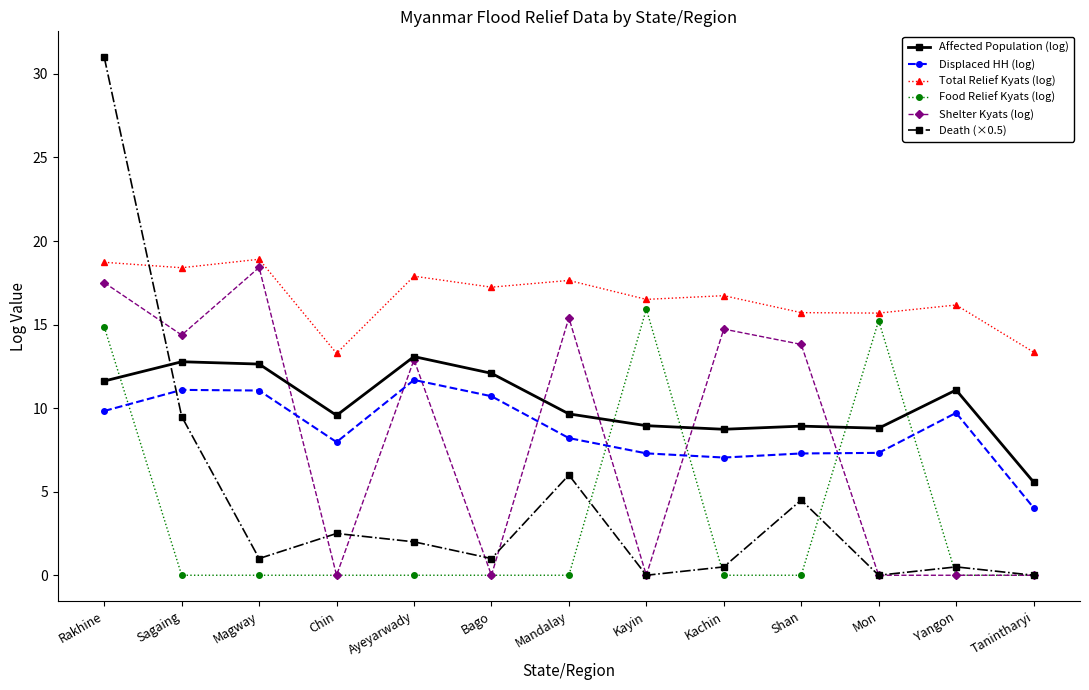

Which series has the largest total across all categories?

Total Relief Kyats (log)